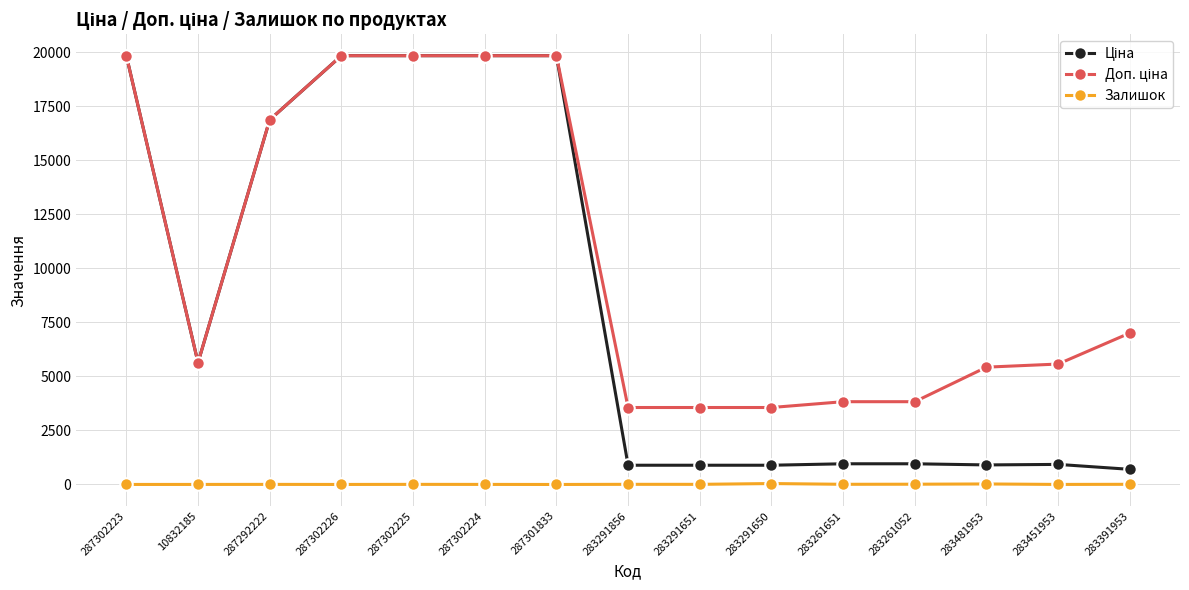

True or false: Залишок has a value of 1.0 at 287302226.

True